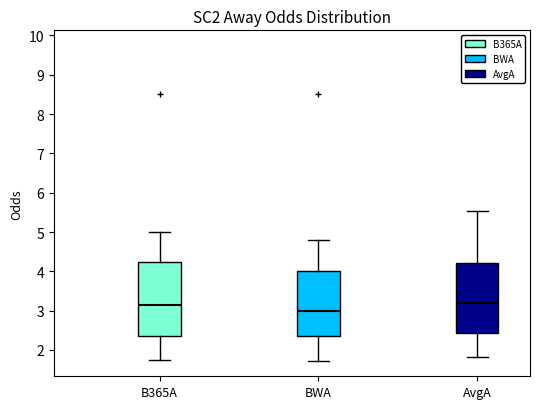

Reading left to right, transcribe this box plot: for each box, give where its median line is, the range the box spans, and where its two whiskers end, as read against the y-axis. The values are not printed on the chart, so give them approximately, as read against the axis.

B365A: median 3.2, box 2.4 to 4.2, whiskers 1.8 to 5.0
BWA: median 3.0, box 2.4 to 4.0, whiskers 1.7 to 4.8
AvgA: median 3.2, box 2.4 to 4.2, whiskers 1.8 to 5.5